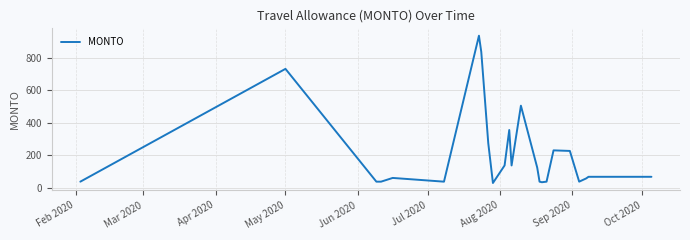

What is the greatest value displayed?

937.0